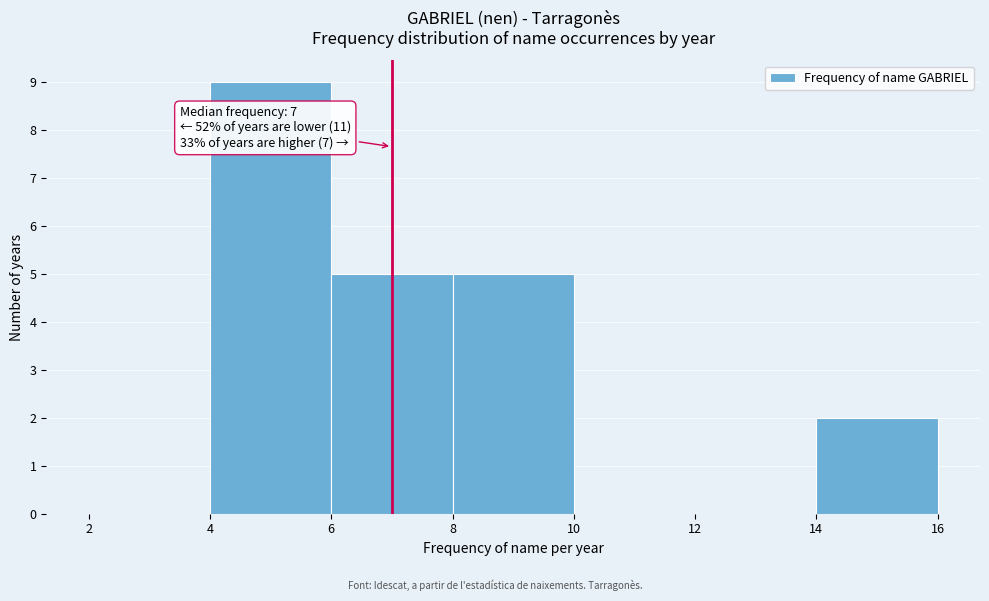

Over which range of the x-axis is the bar tallest?

4 to 6